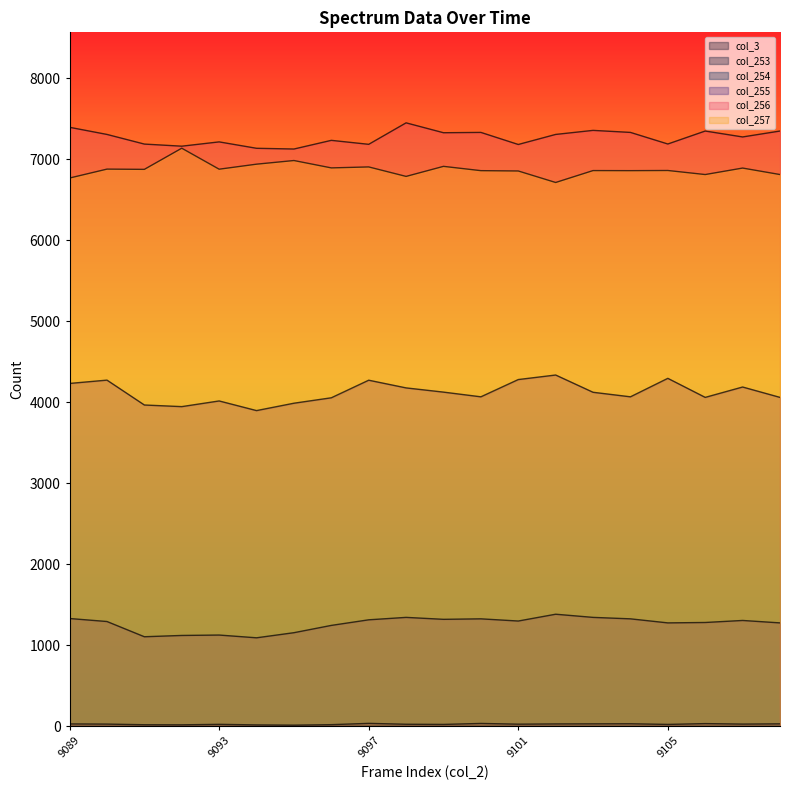

Which category has the lowest value across all series?

9095